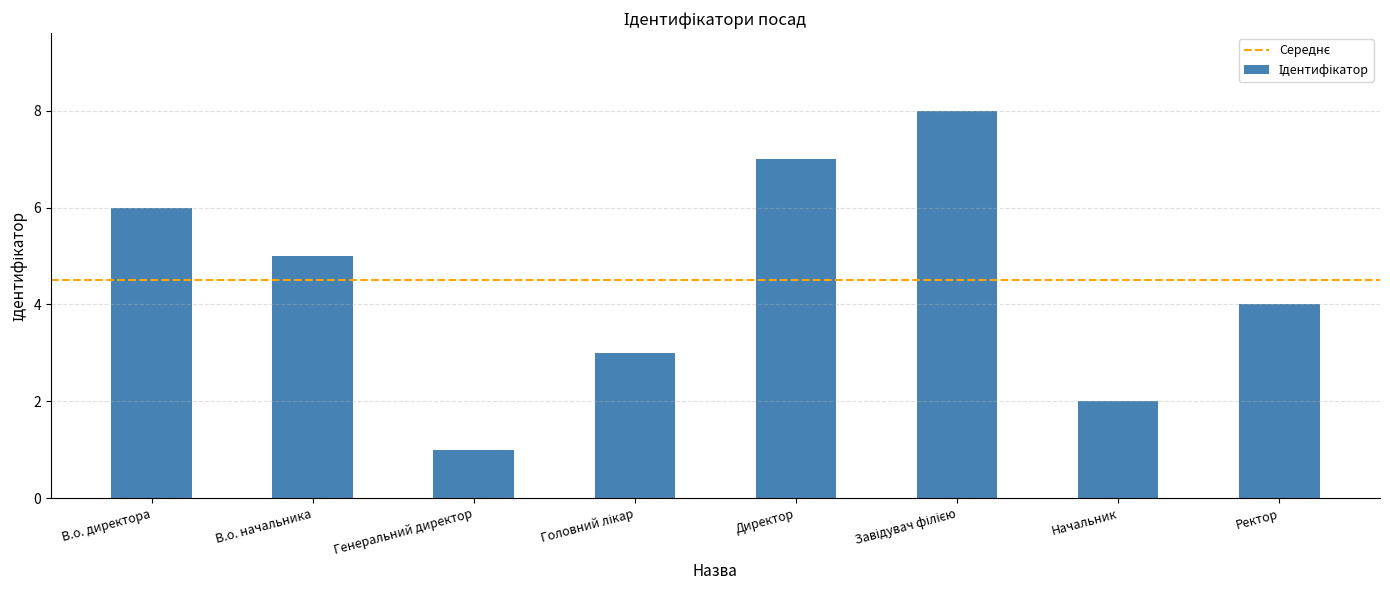

What is the value of the 4th bar from the left?

3